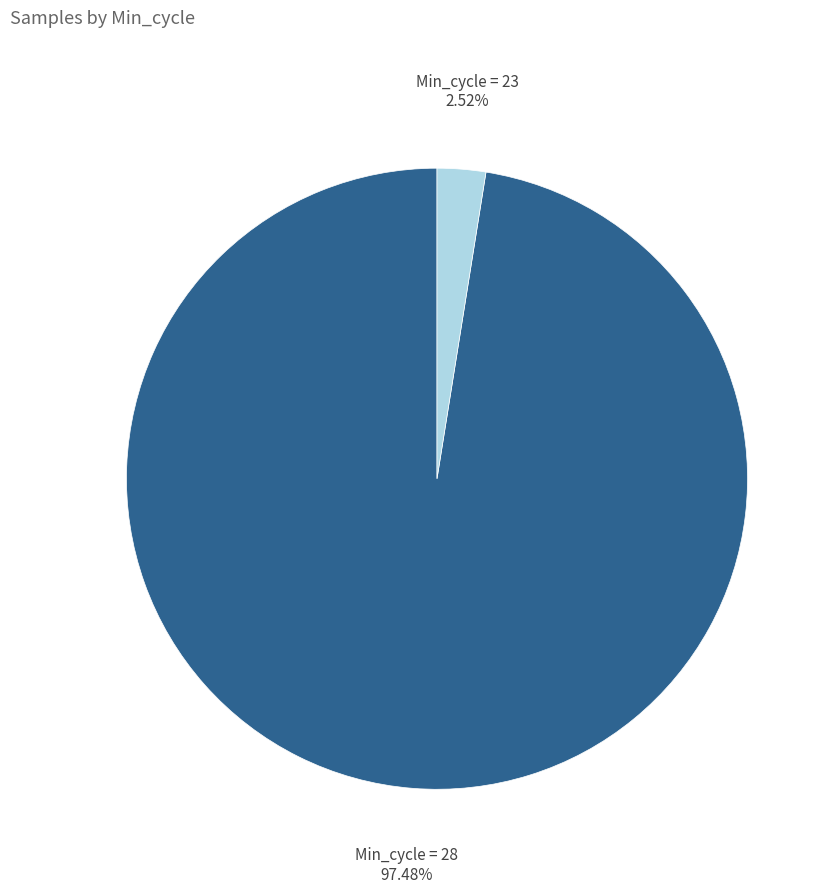

Is there a majority slice in this chart?

Yes